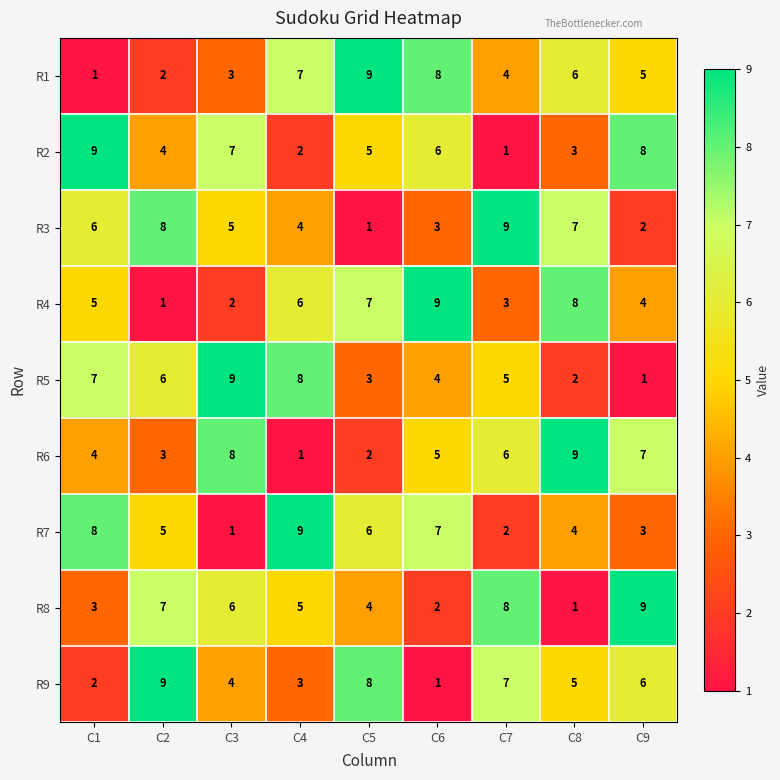

How many R3 values are between 3 and 7?

5